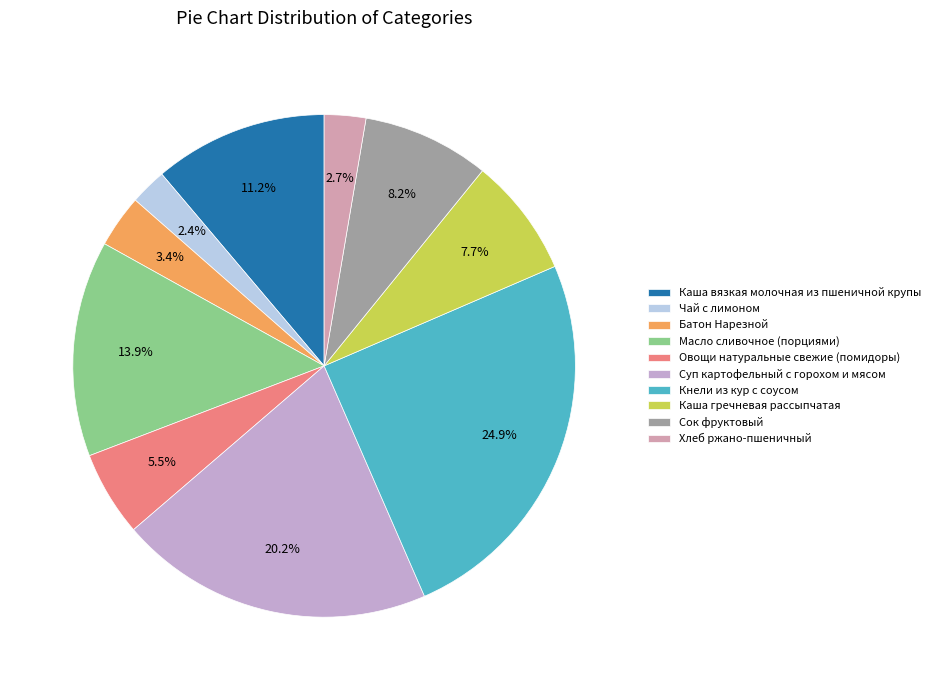

Which slice is the largest?

Кнели из кур с соусом